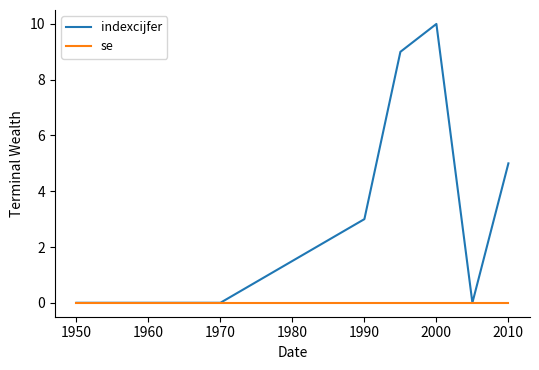

Which series has the largest total across all categories?

indexcijfer